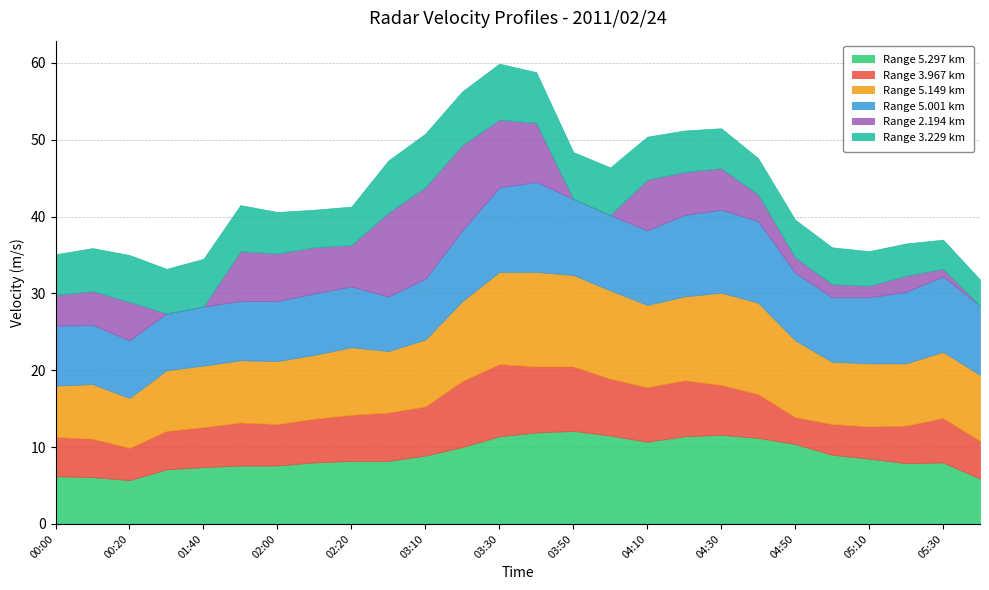

Reading left to right, list all the values displayed in this chart.

5.297: 6.2	6.1	5.7	7.1	7.4	7.6	7.6	8.0	8.2	8.2	8.9	10.0	11.4	11.9	12.1	11.5	10.7	11.4	11.6	11.2	10.4	9.0	8.5	7.9	8.0	5.9
3.967: 5.1	5.0	4.2	5.0	5.2	5.6	5.4	5.7	6.0	6.3	6.4	8.6	9.4	8.6	8.4	7.4	7.1	7.3	6.5	5.7	3.5	4.0	4.2	4.9	5.8	4.9
5.149: 6.7	7.1	6.5	7.9	8.0	8.1	8.2	8.3	8.8	8.0	8.7	10.4	12.0	12.3	11.9	11.5	10.7	10.9	12.0	11.9	10.0	8.1	8.2	8.1	8.6	8.6
5.001: 7.8	7.7	7.5	7.4	7.7	7.7	7.8	8.0	7.9	7.1	7.9	9.2	11.0	11.7	9.9	9.8	9.7	10.6	10.8	10.6	8.8	8.4	8.6	9.3	9.8	9.0
2.194: 4.0	4.4	5.0	999.0	999.0	6.5	6.2	6.0	5.4	10.9	11.9	11.1	8.8	7.7	999.0	999.0	6.6	5.6	5.4	3.5	2.0	1.7	1.5	2.1	1.0	999.0
3.229: 5.3	5.6	6.1	5.8	6.2	6.0	5.4	4.9	5.0	6.8	7.0	7.0	7.3	6.6	6.1	6.2	5.6	5.4	5.2	4.7	4.9	4.8	4.5	4.2	3.8	3.4